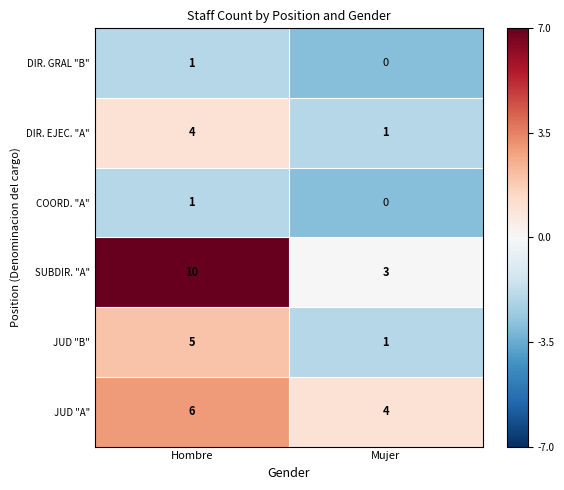

Between Hombre and Mujer, which series saw the biggest shift?

SUBDIR. "A"